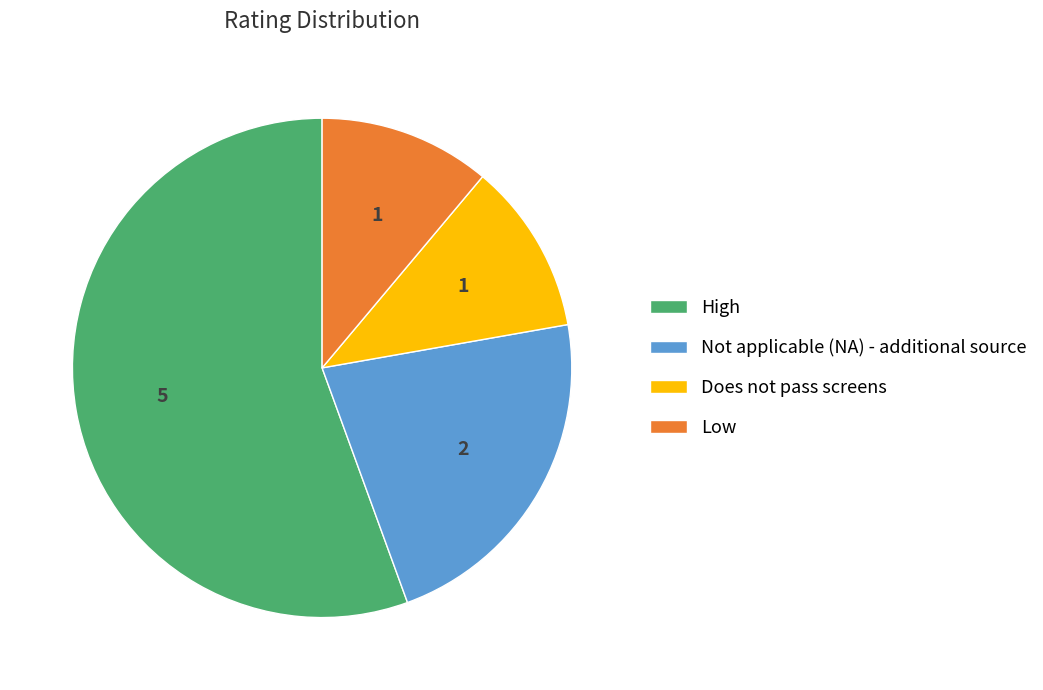

Combined, do Does not pass screens and Not applicable (NA) - additional source account for over 50%?

No